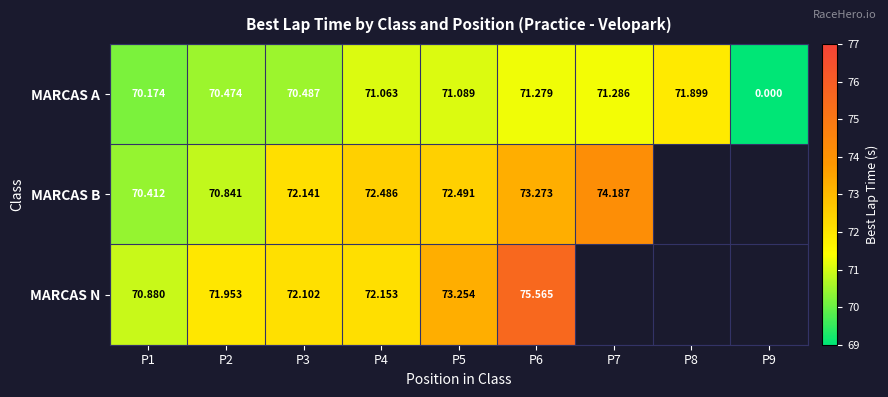

At which category is the sum across all series the highest?

P6